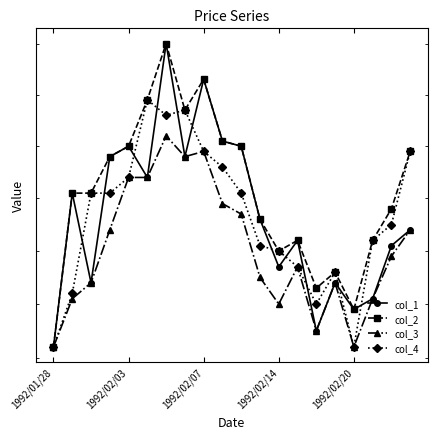

Is the value of col_1 at 11 greater than the value of col_4 at 8?

No